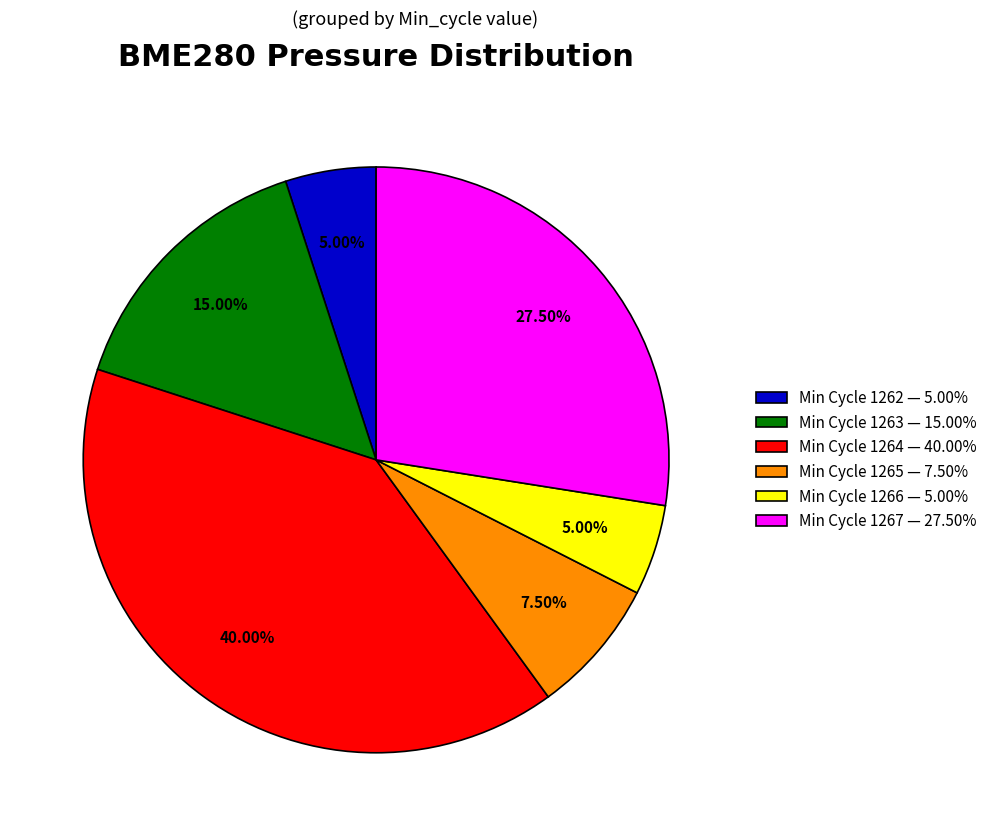

Count the number of slices in the pie.

6